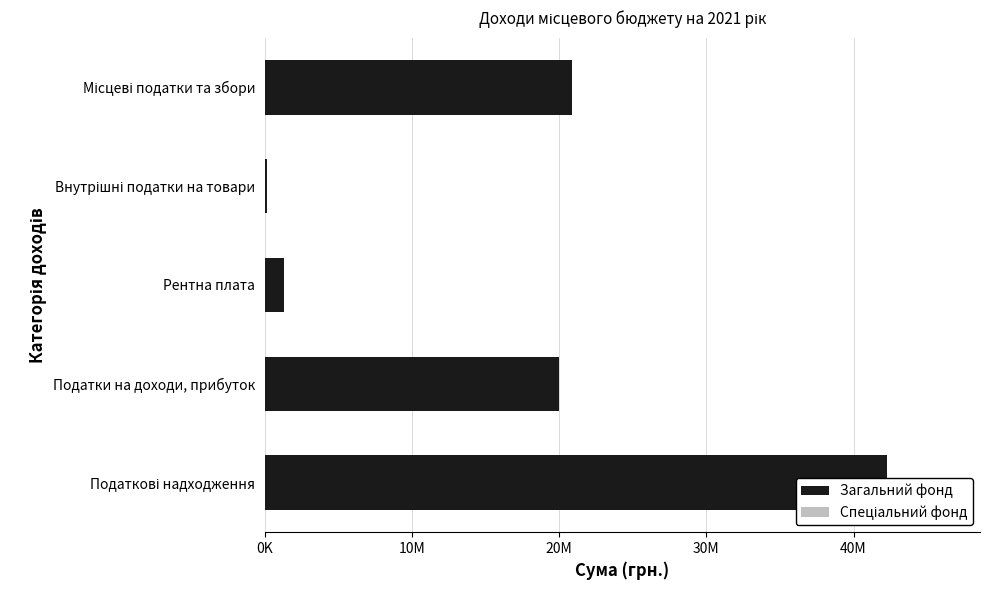

Is it true that Спеціальний фонд equals 0 at Місцеві податки та збори?

True